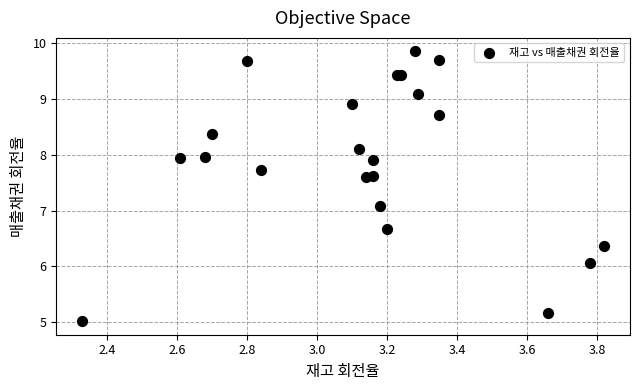

What Y value in the scatter plot is closest to 7?

7.1